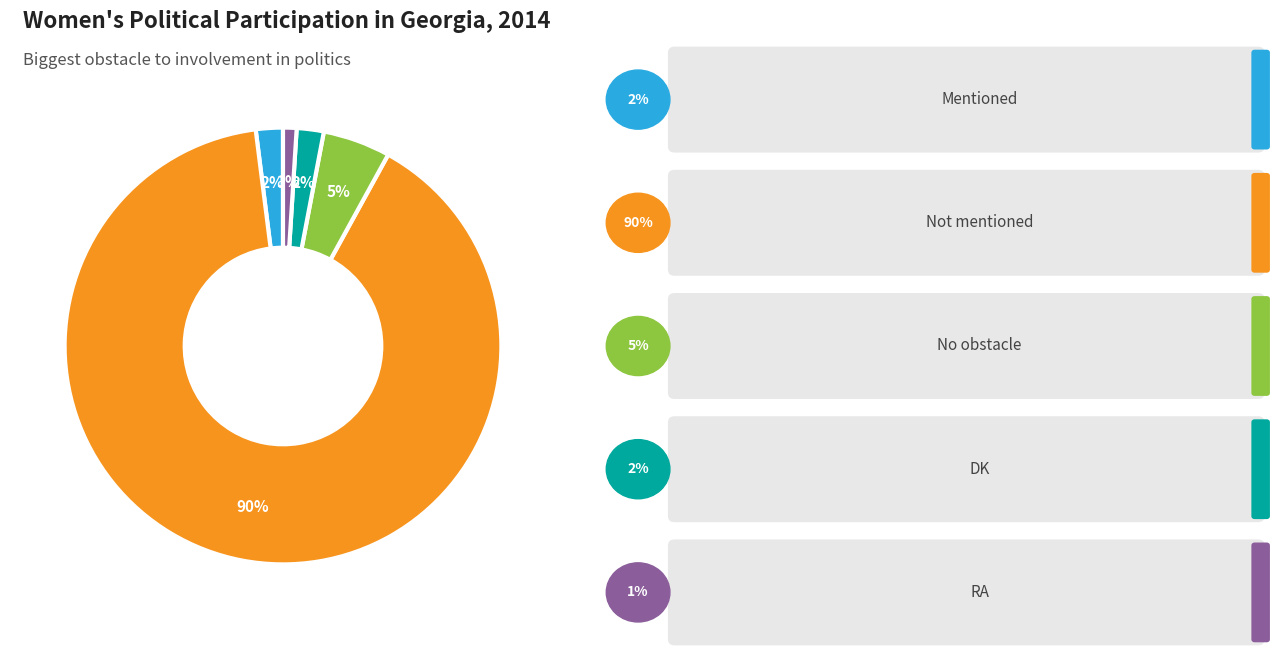

Is there any slice that represents more than half of the pie?

Yes